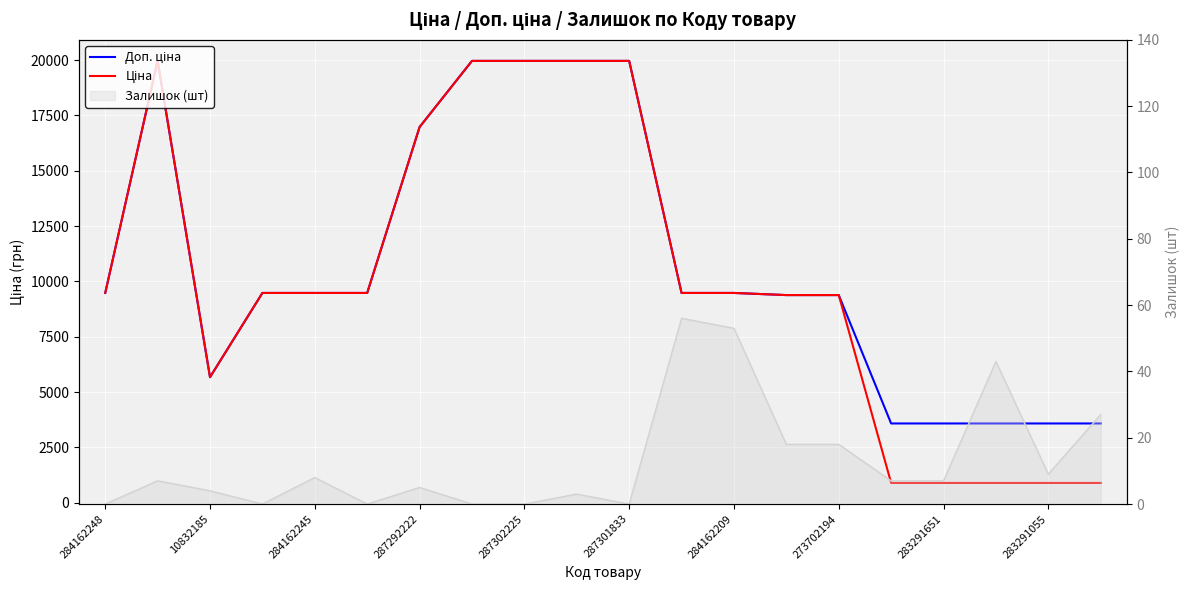

True or false: Доп. ціна has more than 1 points higher than both neighbors.

False